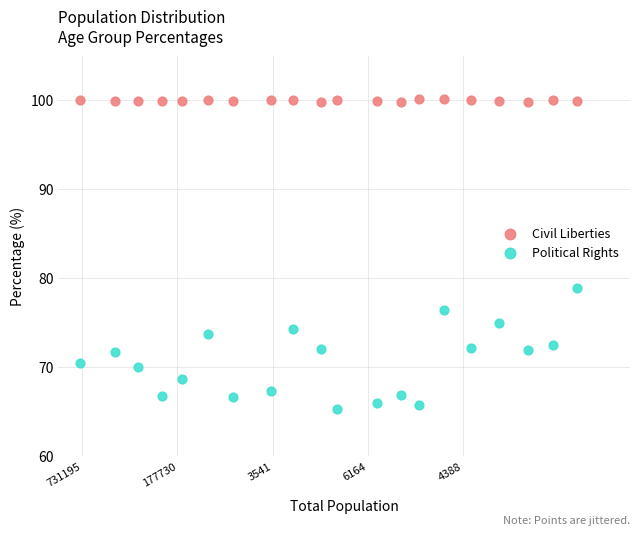

Which series reaches the minimum Y coordinate?

Political Rights